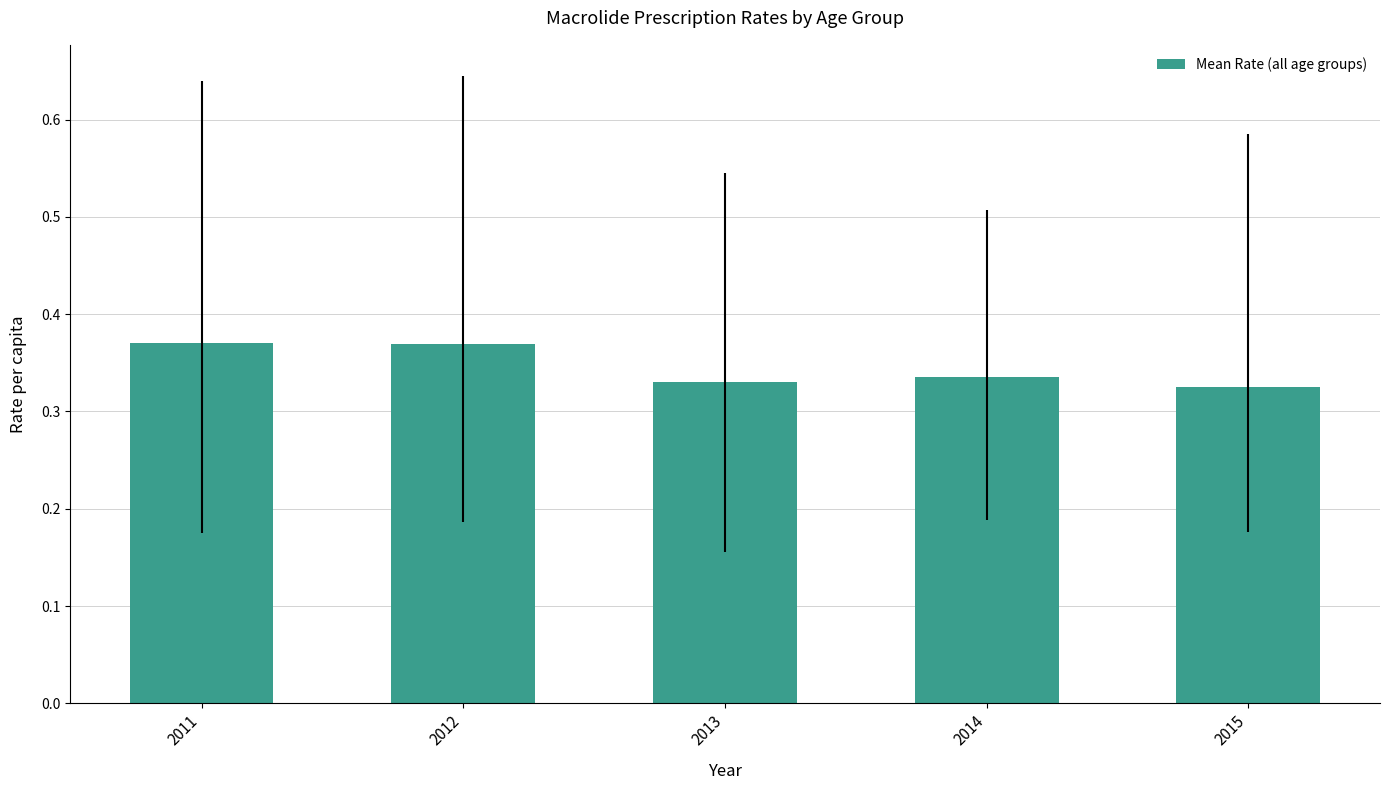

How many values are between 0 and 1?

5